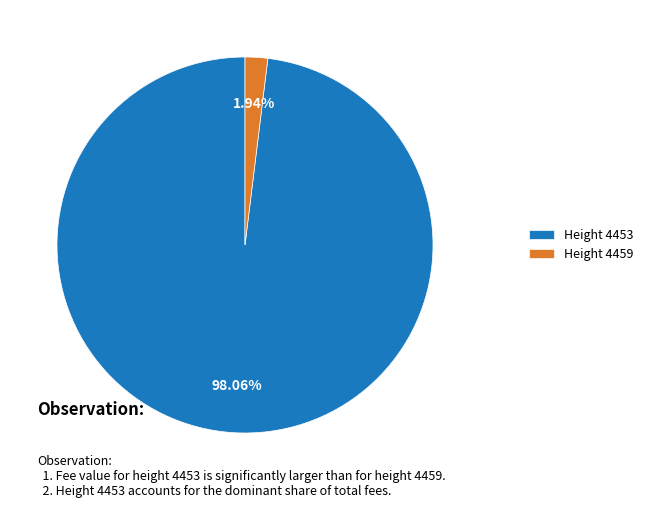

Which slice is the largest?

Height 4453